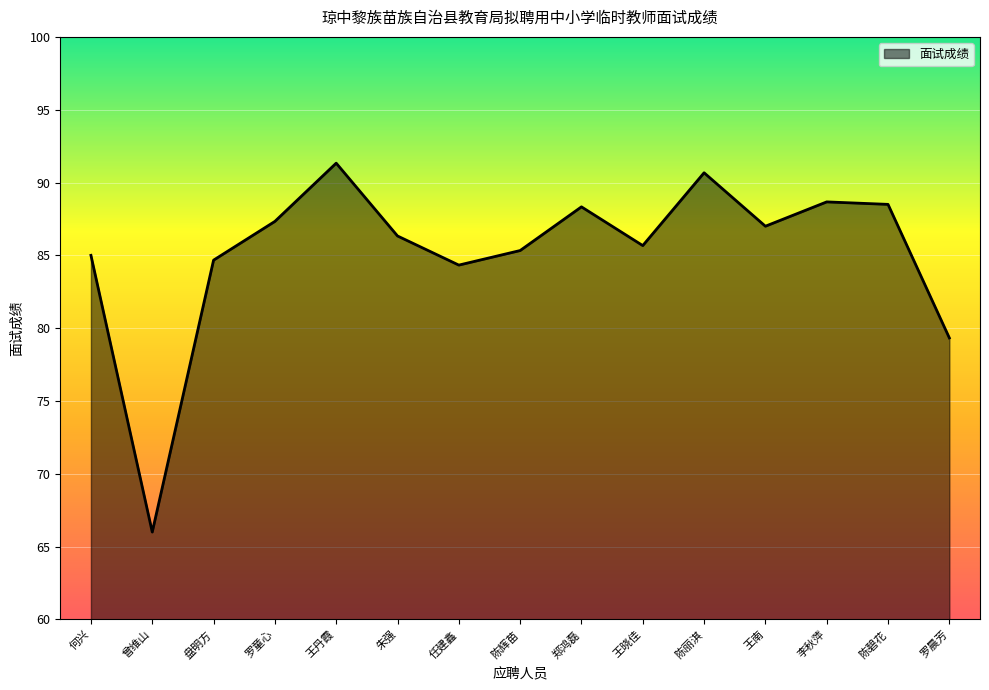

True or false: there are more than 1 points higher than both neighbors.

True